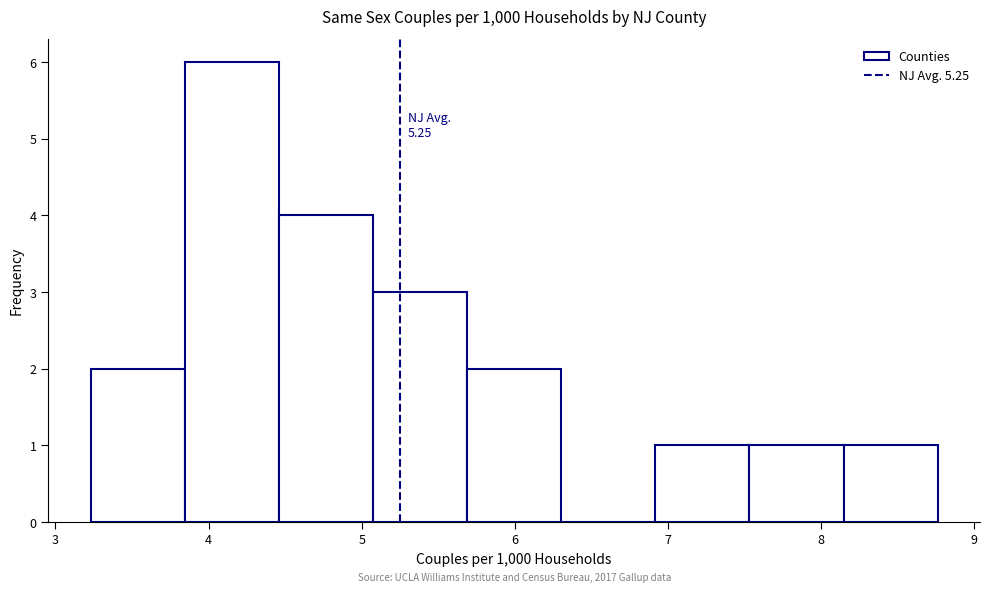

Over which range of the x-axis is the bar tallest?

3.8 to 4.5